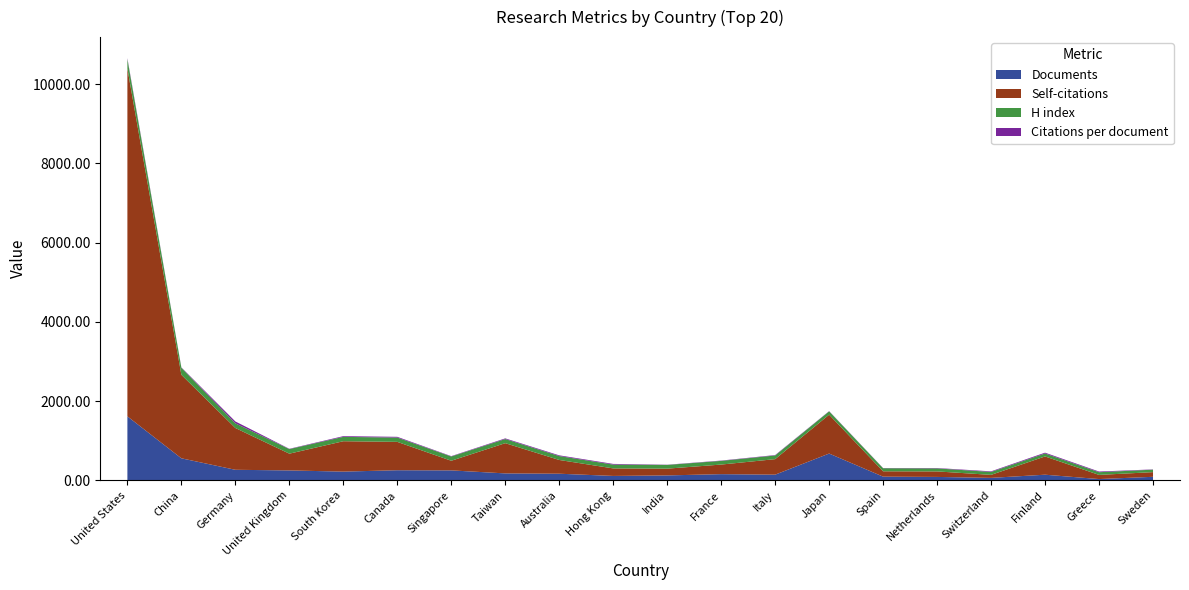

Reading left to right, list all the values displayed in this chart.

Citations per document: 24.7	9.3	48.2	7.3	18.1	19.3	9.1	16.9	17.9	17.4	5.1	7.8	10.8	5.9	4.8	9.5	14.7	21.2	17.0	6.6
H index: 236.0	177.0	117.0	116.0	110.0	108.0	108.0	104.0	99.0	96.0	94.0	93.0	92.0	84.0	77.0	76.0	74.0	74.0	68.0	62.0
Documents: 1616.0	557.0	267.0	251.0	221.0	256.0	252.0	176.0	168.0	112.0	125.0	157.0	144.0	677.0	94.0	87.0	63.0	143.0	33.0	90.0
Self-citations: 8779.0	2108.0	1055.0	423.0	767.0	716.0	243.0	763.0	347.0	190.0	171.0	242.0	392.0	981.0	135.0	139.0	76.0	461.0	105.0	118.0